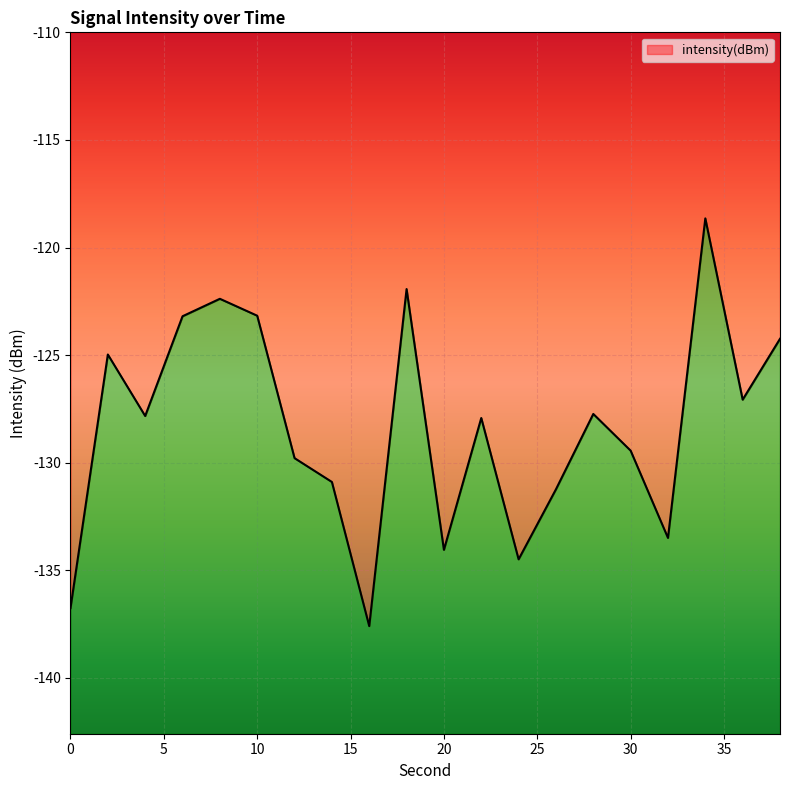

The value at 12 is -63.4. True or false?

False